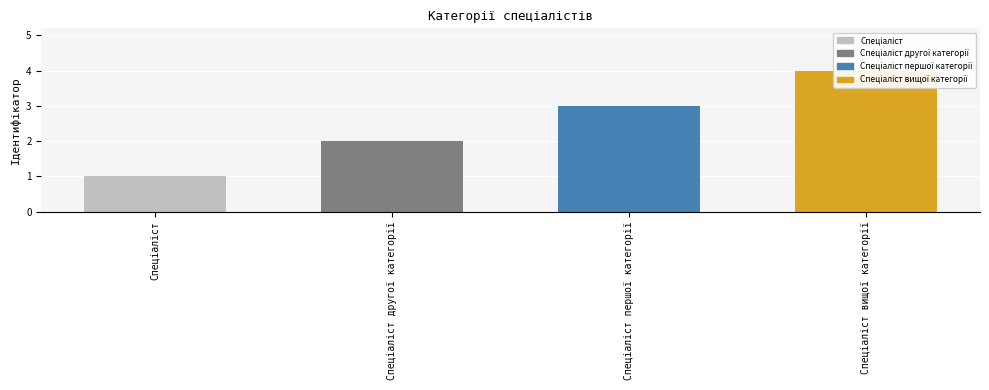

What is the label of the 3rd bar from the left?

Спеціаліст першої категорії